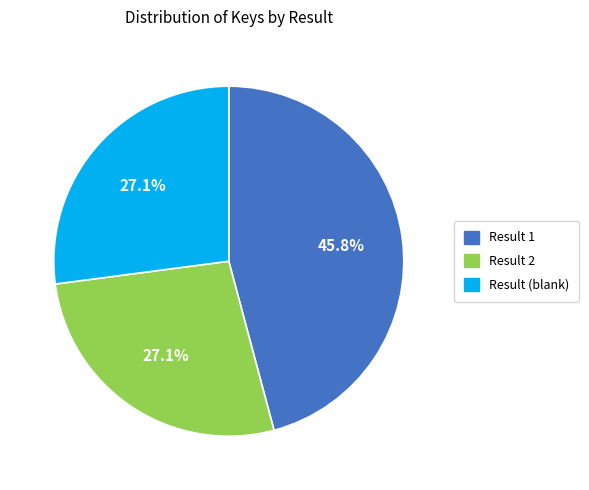

Is there a majority slice in this chart?

No